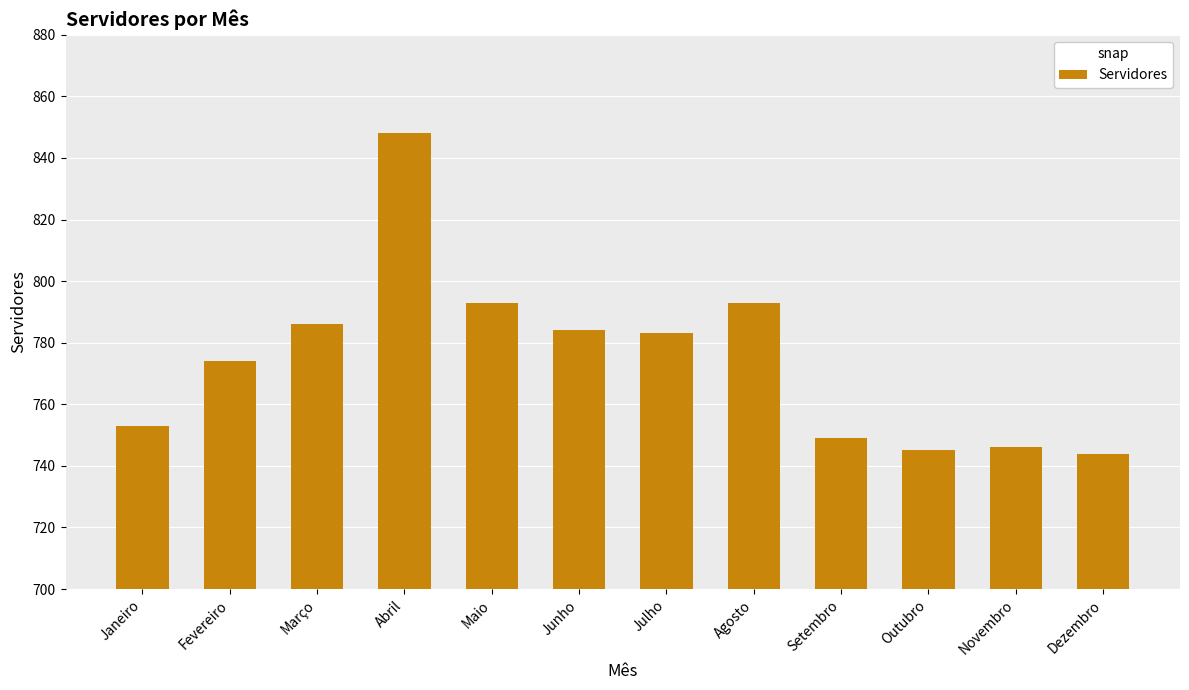

What is the sum of all values?

9298